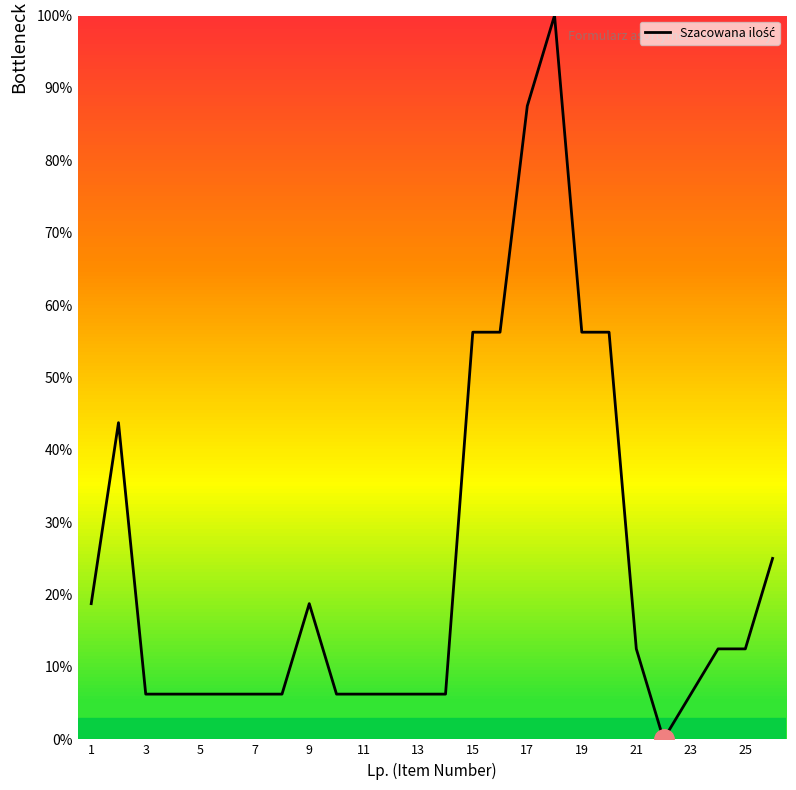

What is the difference between the maximum and minimum values?

100.0